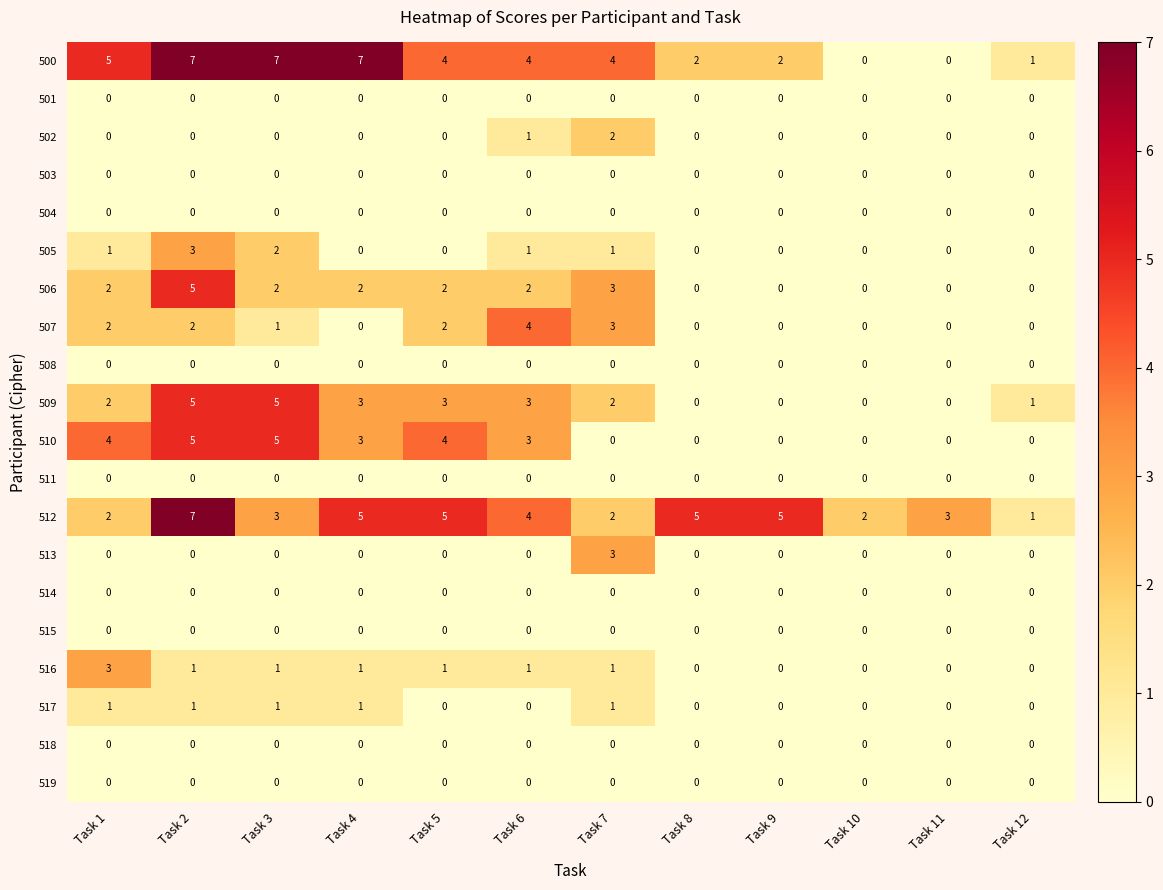

How many data points does each series have?

12